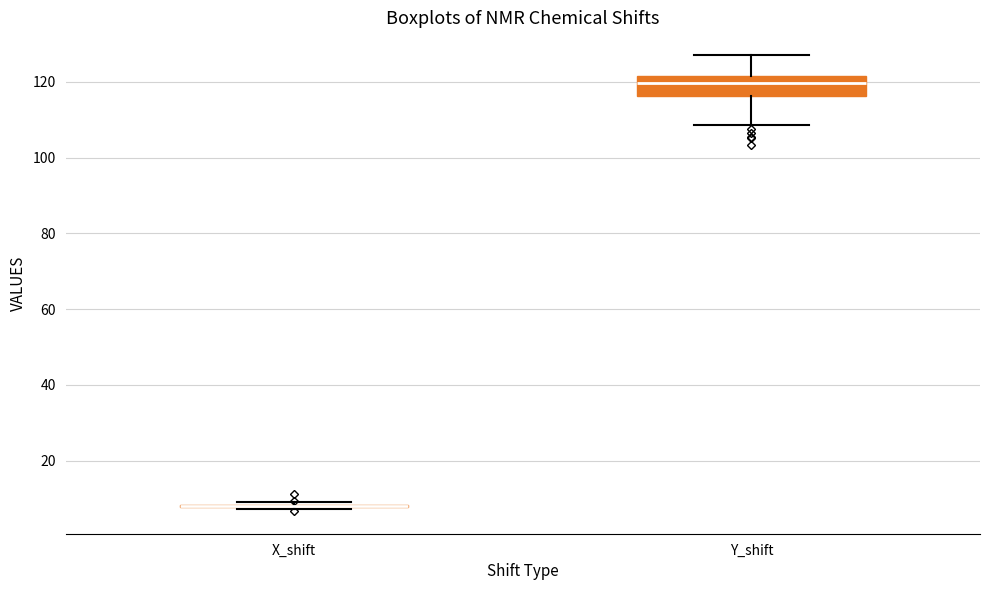

Reading left to right, read every box against the y-axis: the position of its median line, the range the box covers, and the ends of its whiskers. The values are not printed on the chart, so give them approximately, as read against the axis.

X_shift: box collapsed to a line at 8, whiskers 8 to 8
Y_shift: median 120, box 116 to 122, whiskers 108 to 128